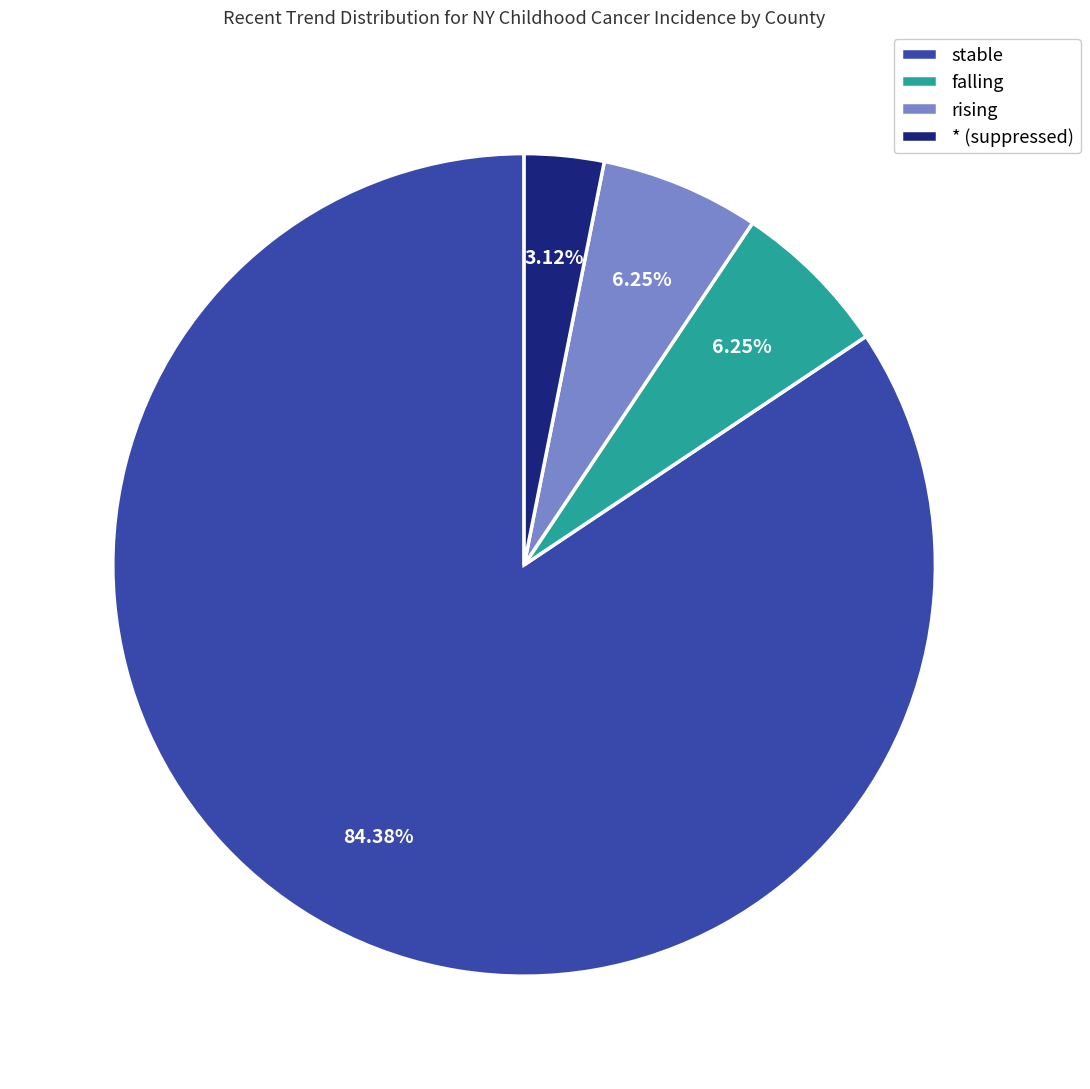

To the nearest percent, what portion does stable represent?

84%